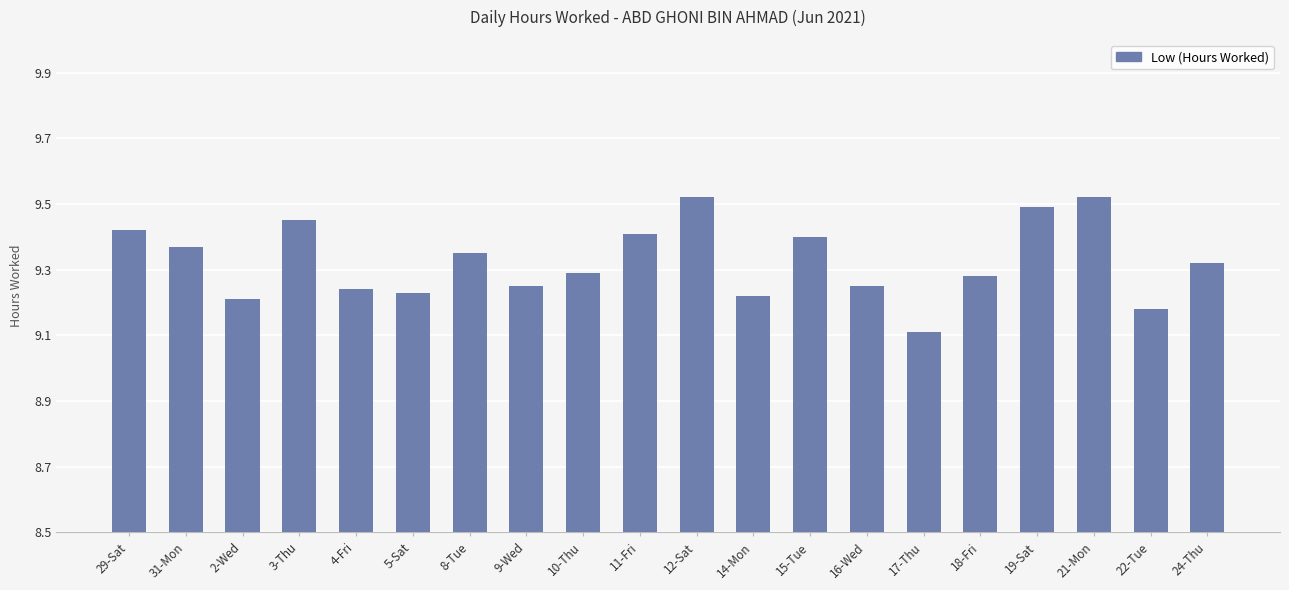

What is the label of the 18th bar from the right?

2-Wed